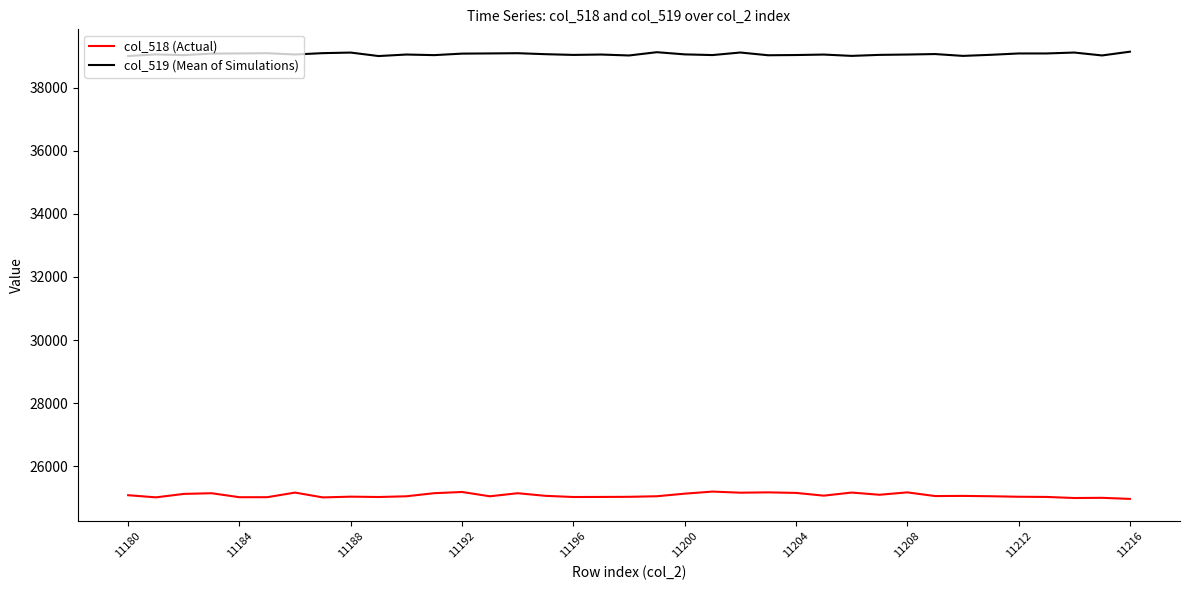

Which series has the largest total across all categories?

col_519 (Mean of Simulations)